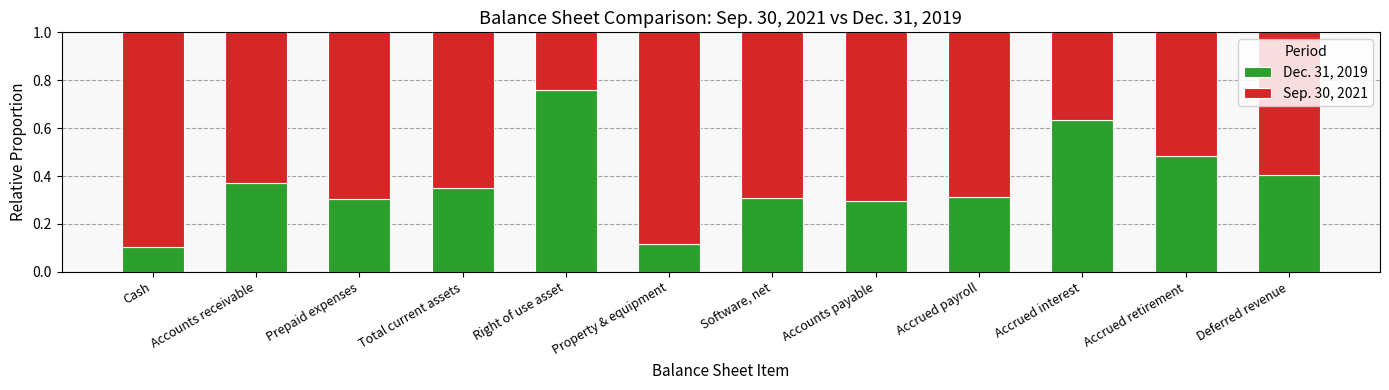

The value of Dec. 31, 2019 at Accounts payable is 0.3. True or false?

True